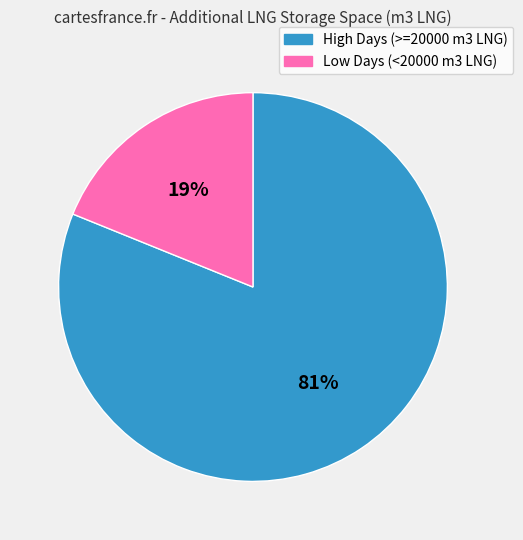

Does any single category account for the majority?

Yes